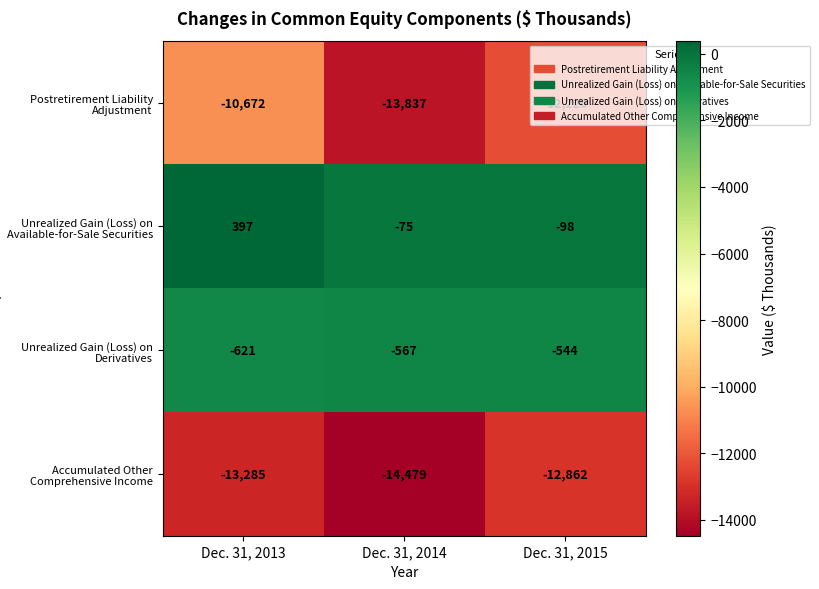

At which category is the sum across all series the highest?

Dec. 31, 2013